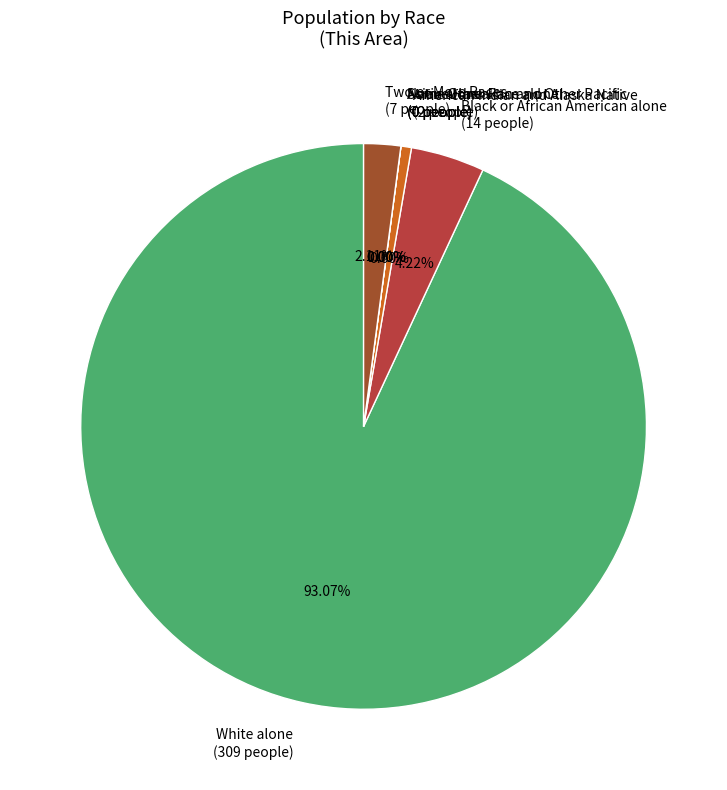

What portion of the pie excludes White alone?

6.9%